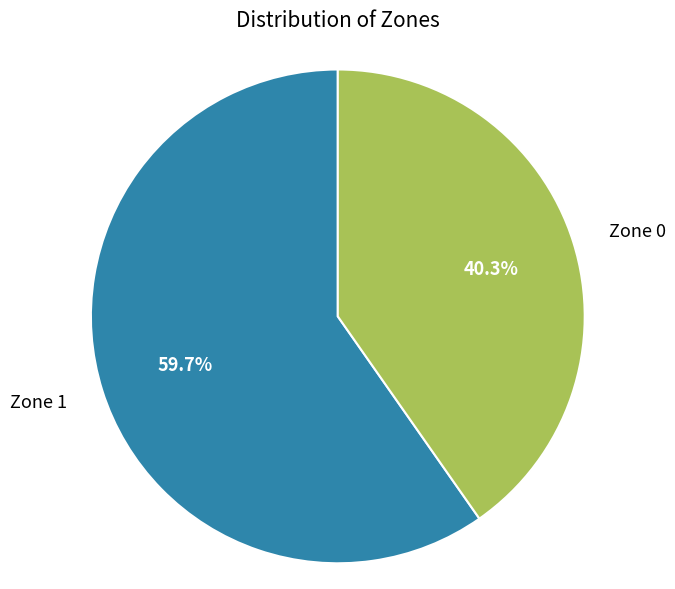

Do Zone 1 and Zone 0 together represent more than half of the pie?

Yes